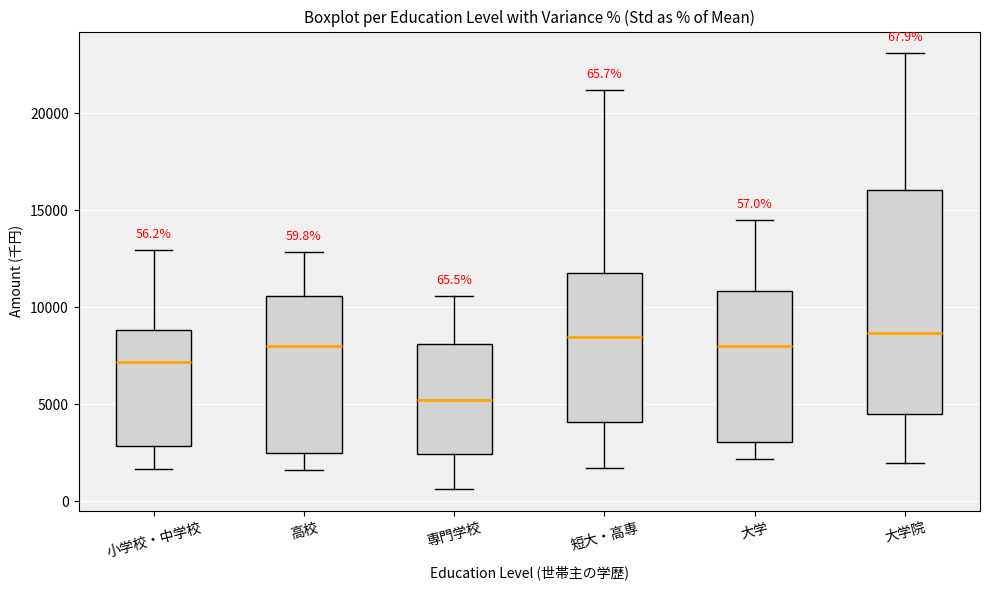

Which box has the lowest median line?

専門学校